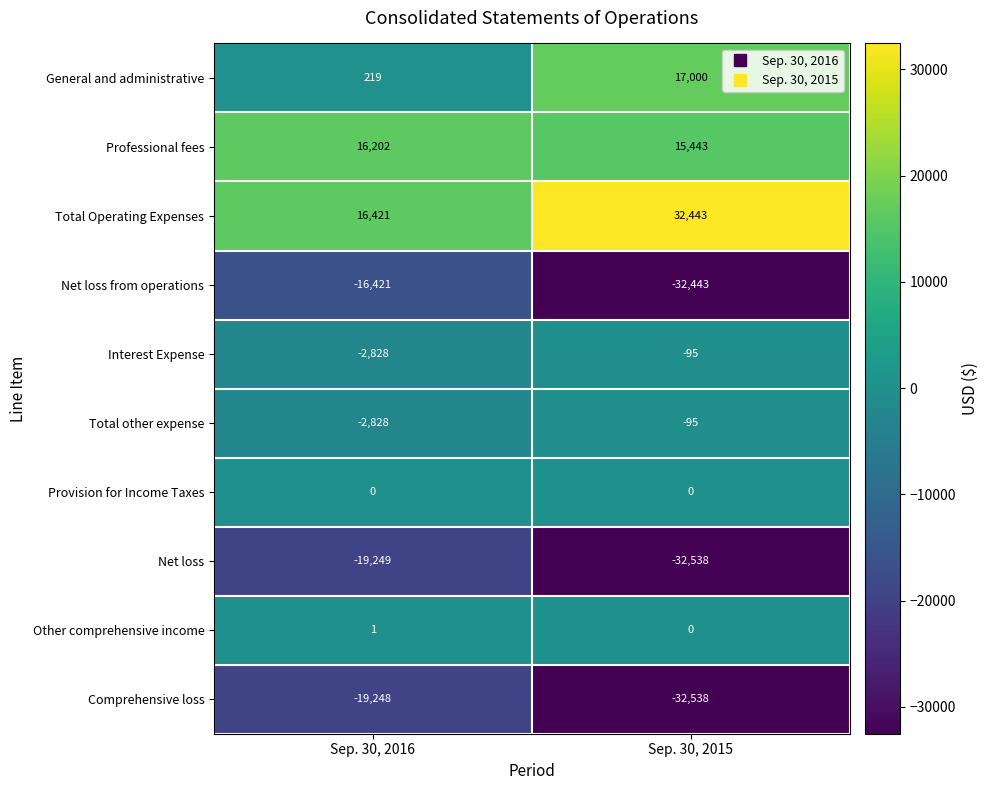

What is the total value across all series at Sep. 30, 2016?

-27731